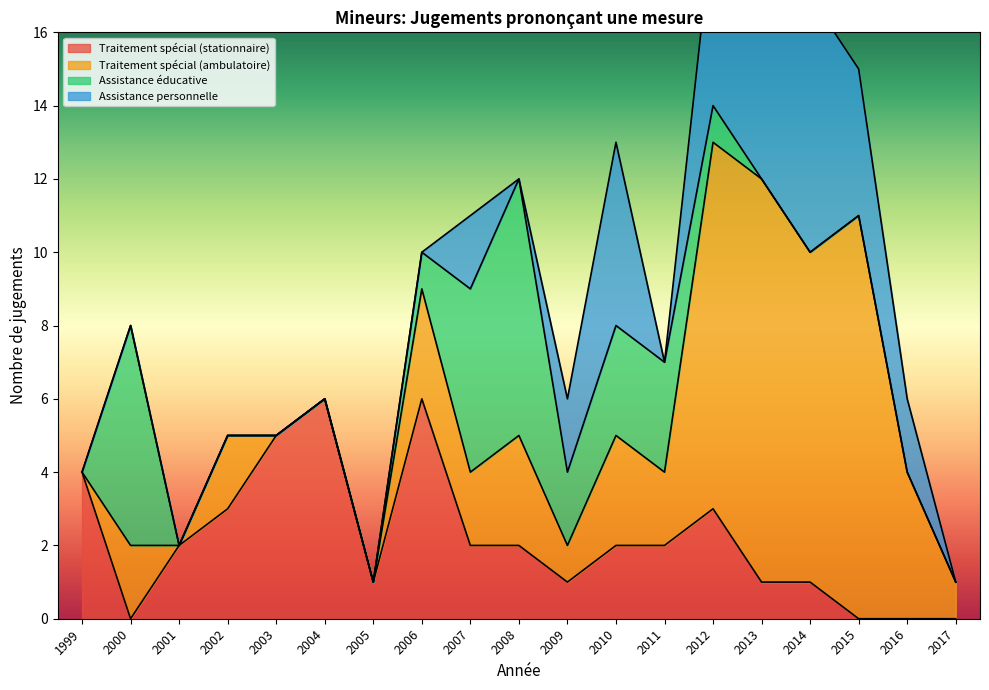

How many interior local valleys does the Traitement spécial (stationnaire) series have?

3